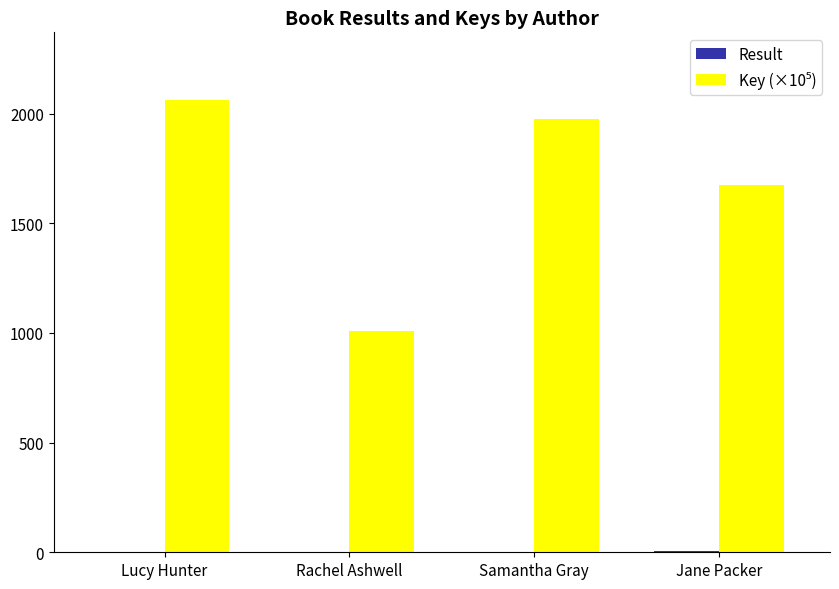

At which category does the chart reach its peak across all series?

Lucy Hunter